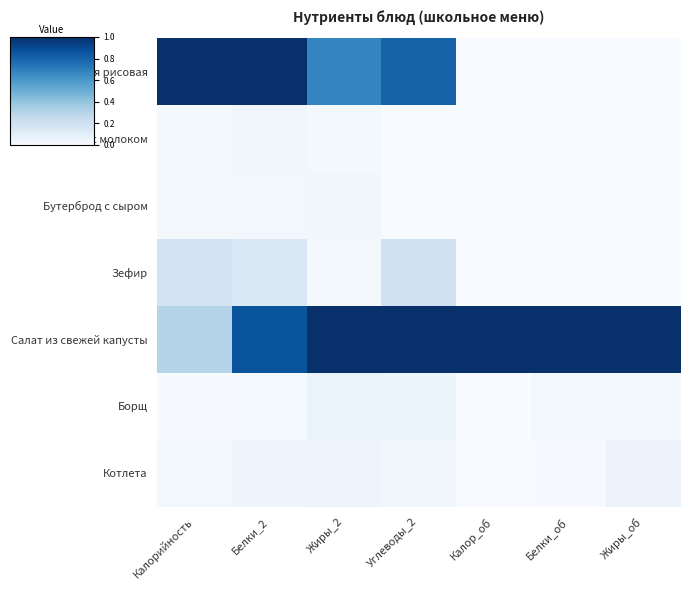

Which category has the lowest value across all series?

Калор_об